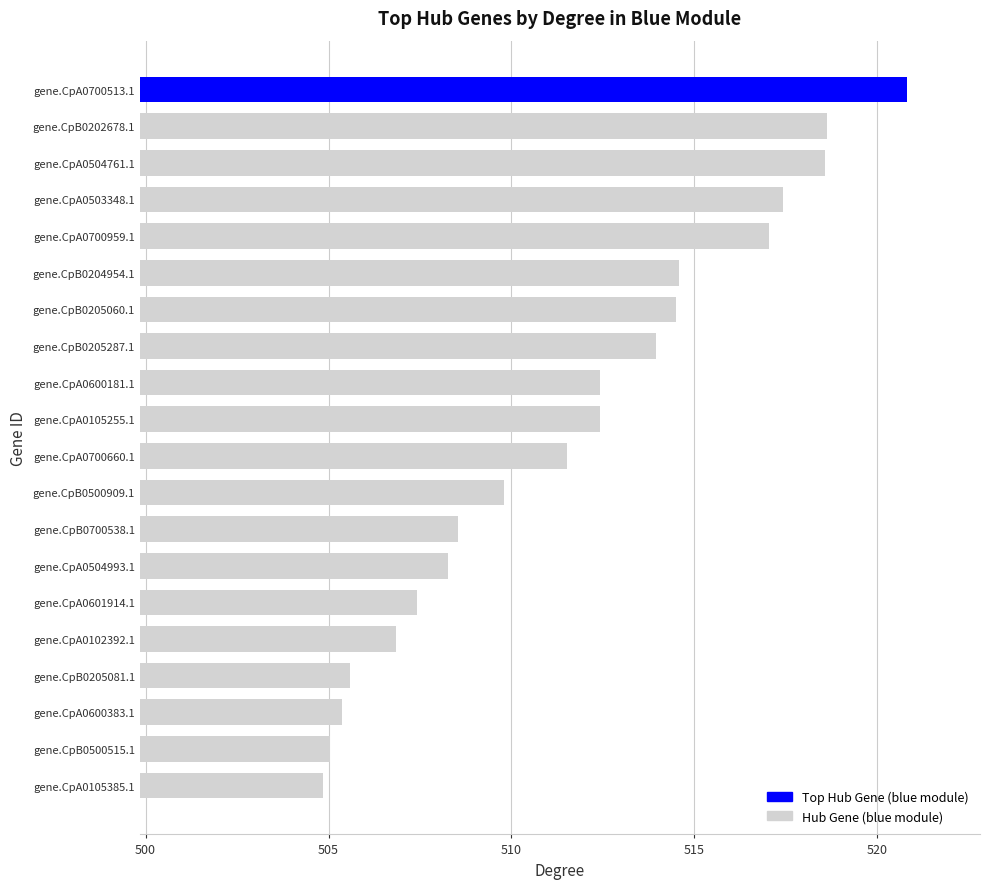

How many values exceed 512?

10